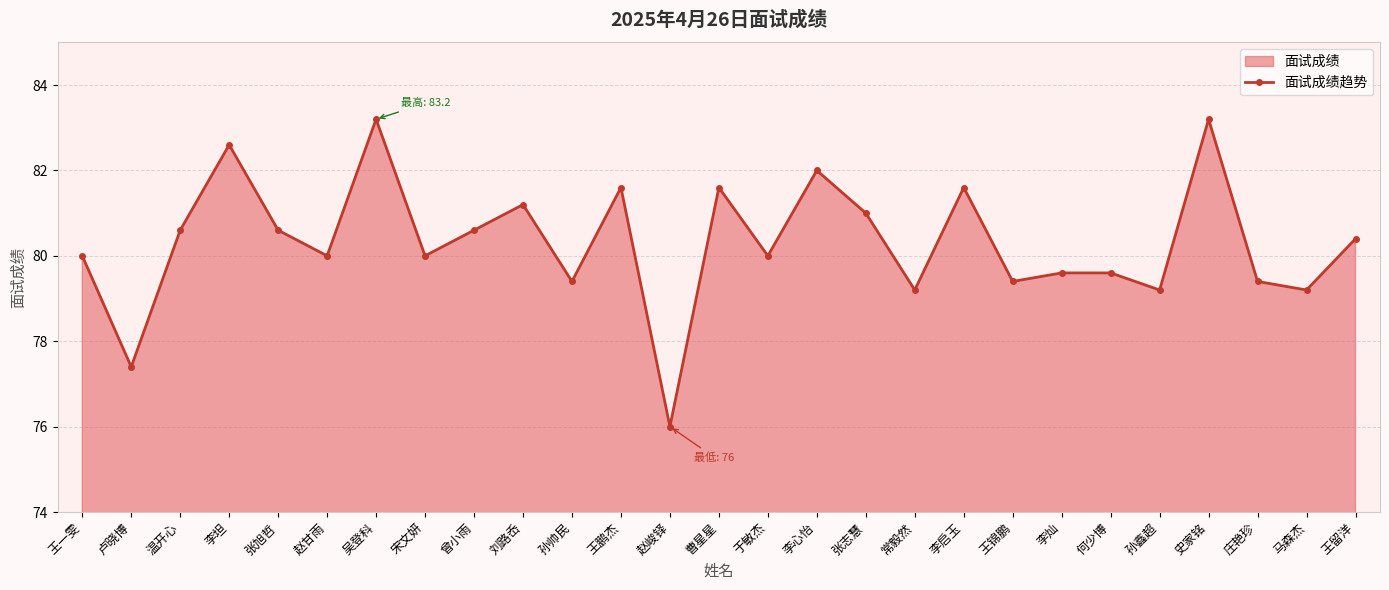

Count the number of data series in this chart.

1